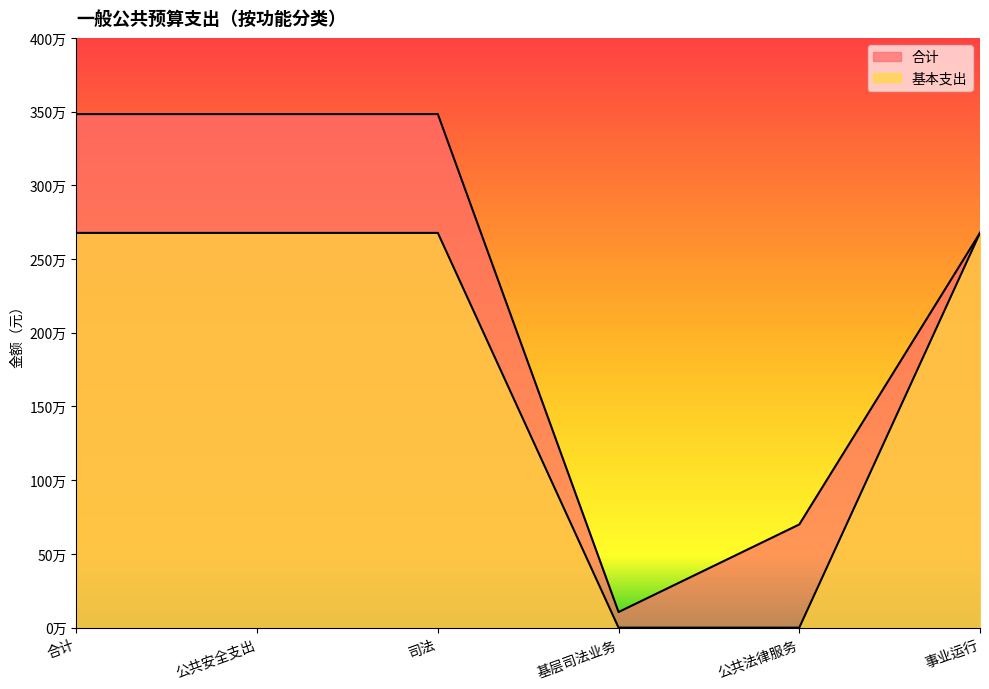

Which series has the largest total across all categories?

合计